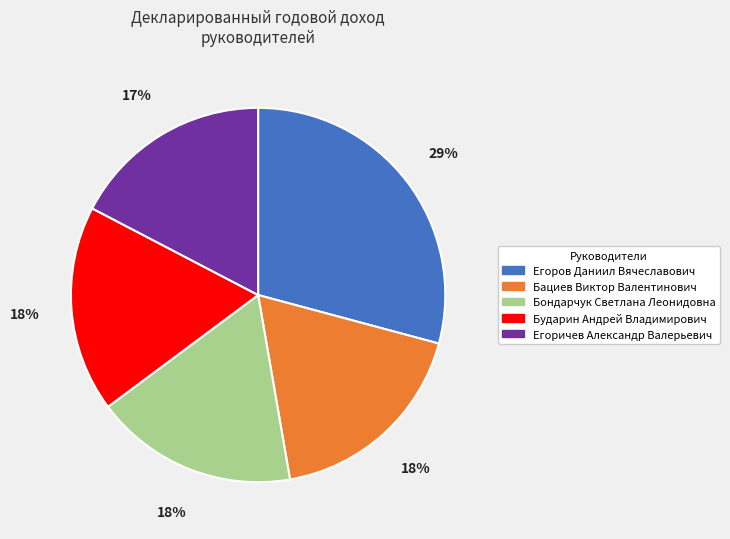

The Бациев Виктор Валентинович slice represents 7% of the pie. True or false?

False